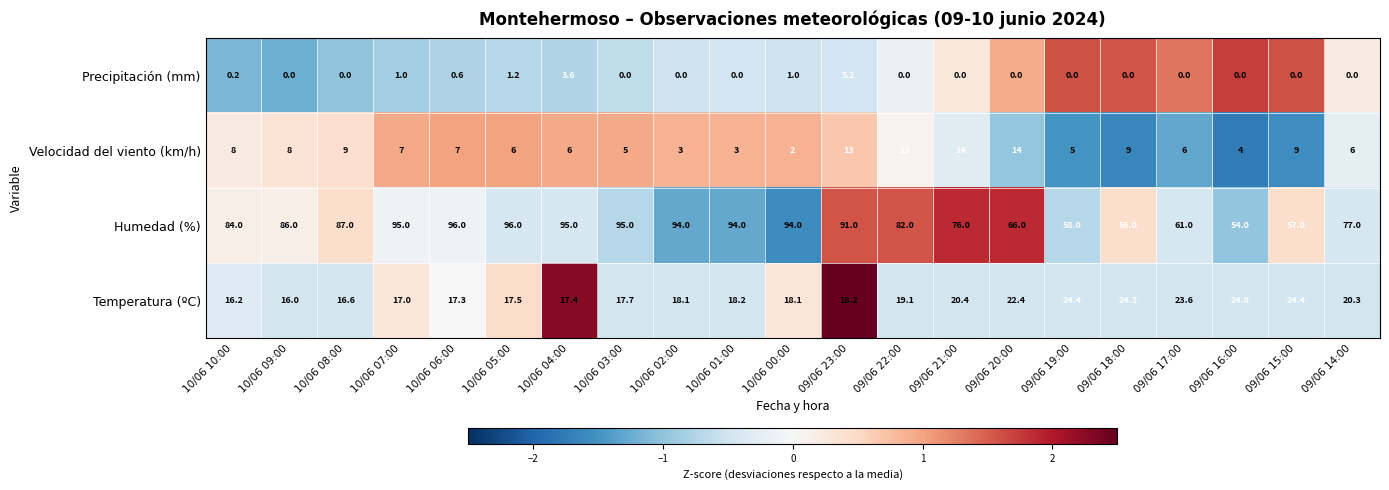

Is it true that Velocidad del viento (km/h) equals 4.1 at 10/06 07:00?

False